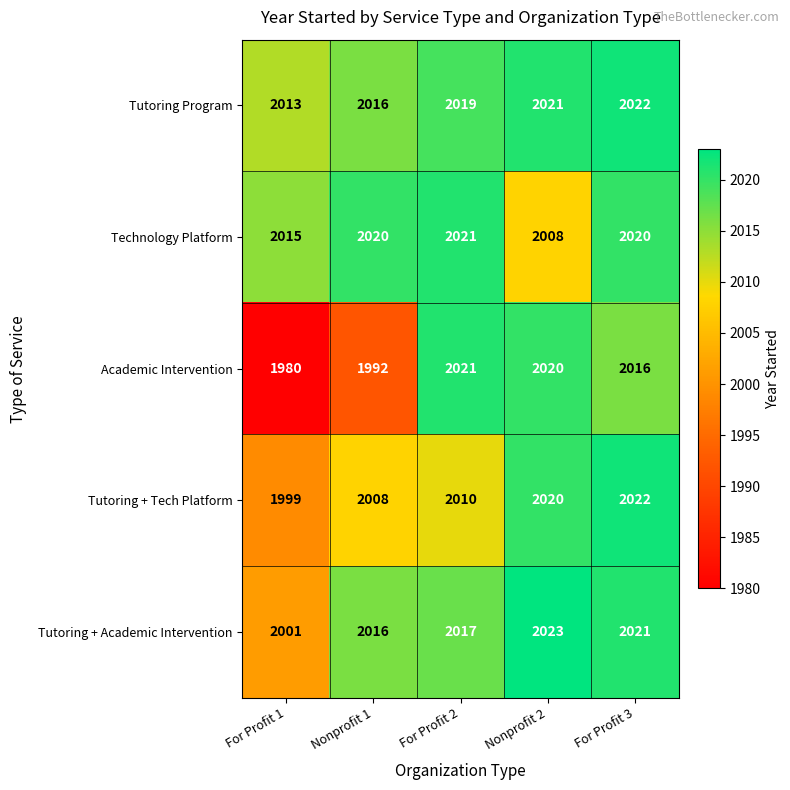

List the labels in order of Academic Intervention value, smallest first.

For Profit 1, Nonprofit 1, For Profit 3, Nonprofit 2, For Profit 2